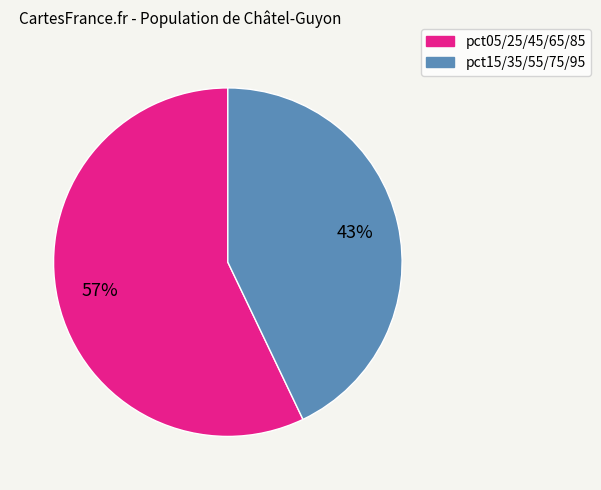

To the nearest percent, what is the average slice percentage?

50%